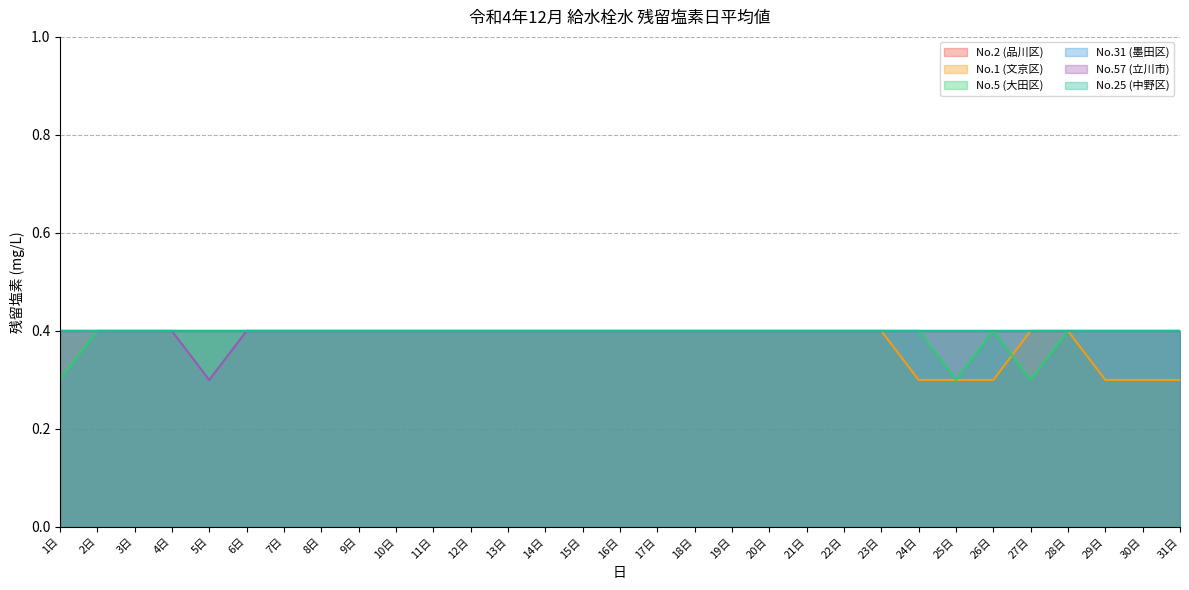

How many interior local valleys does the No.5 (大田区) series have?

2